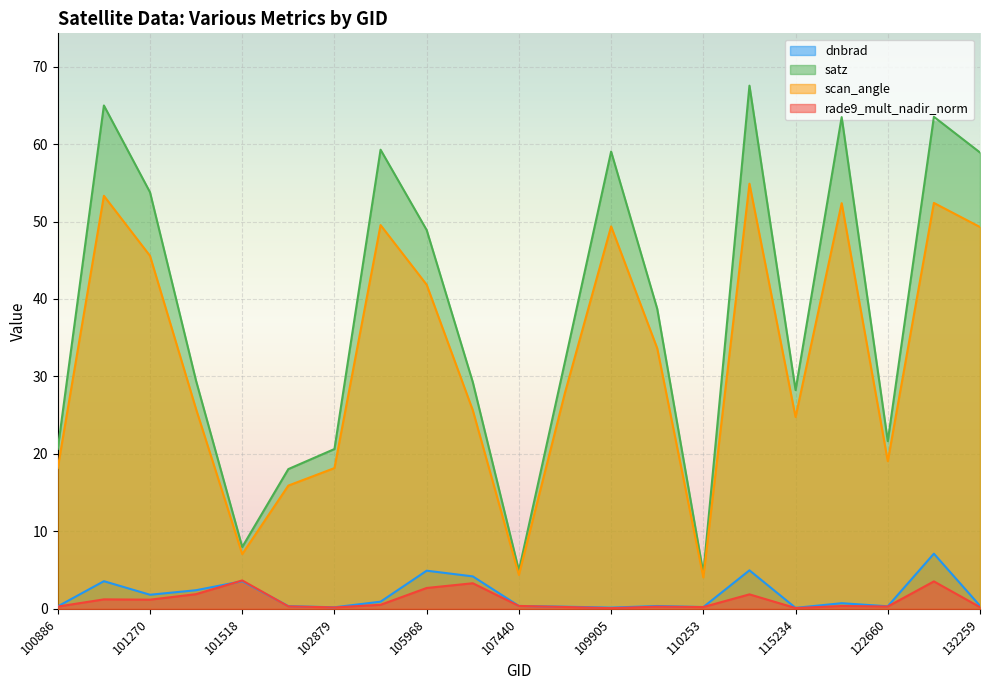

What is the total value across all series at 107613?

60.4